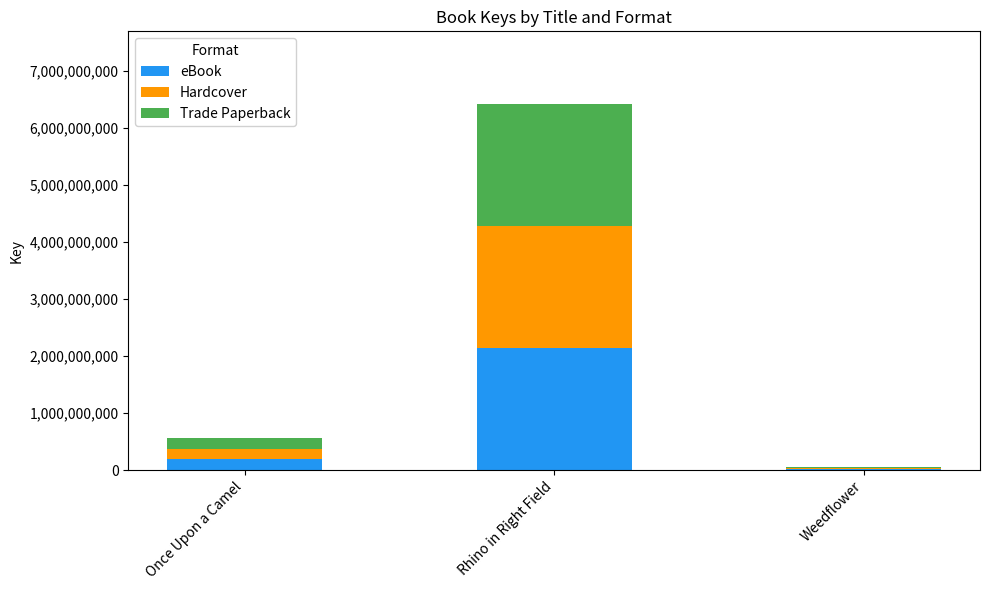

Are the bars grouped side by side (vs. stacked)?

No